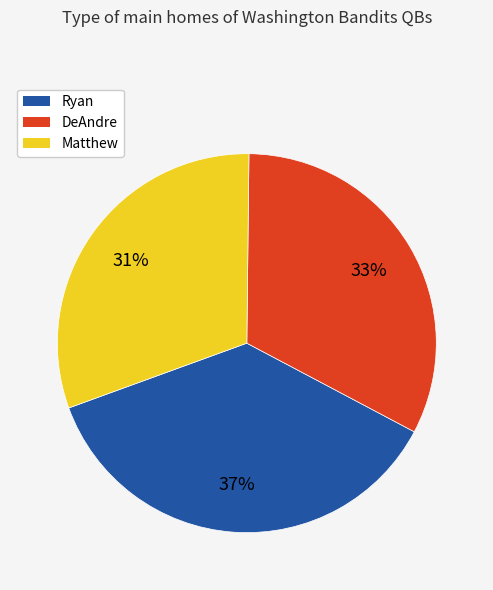

To the nearest percent, what is the difference between the DeAndre and Ryan slice percentages?

4%